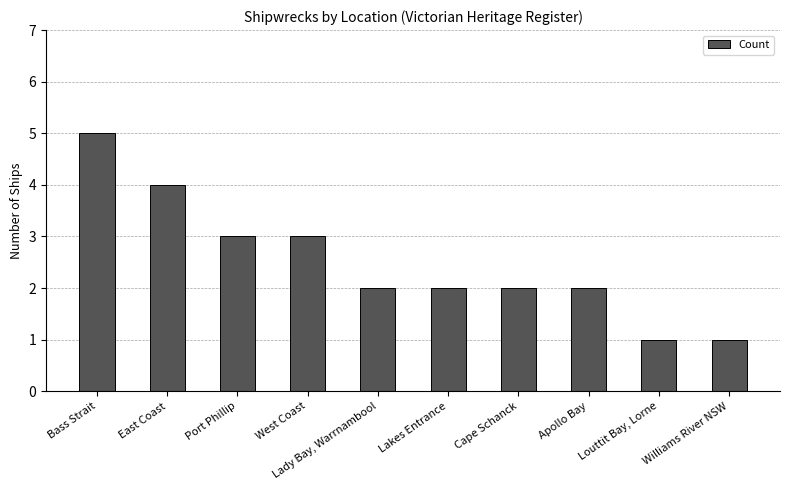

What is the ratio of the value at Williams River NSW to the value at Port Phillip?

0.3